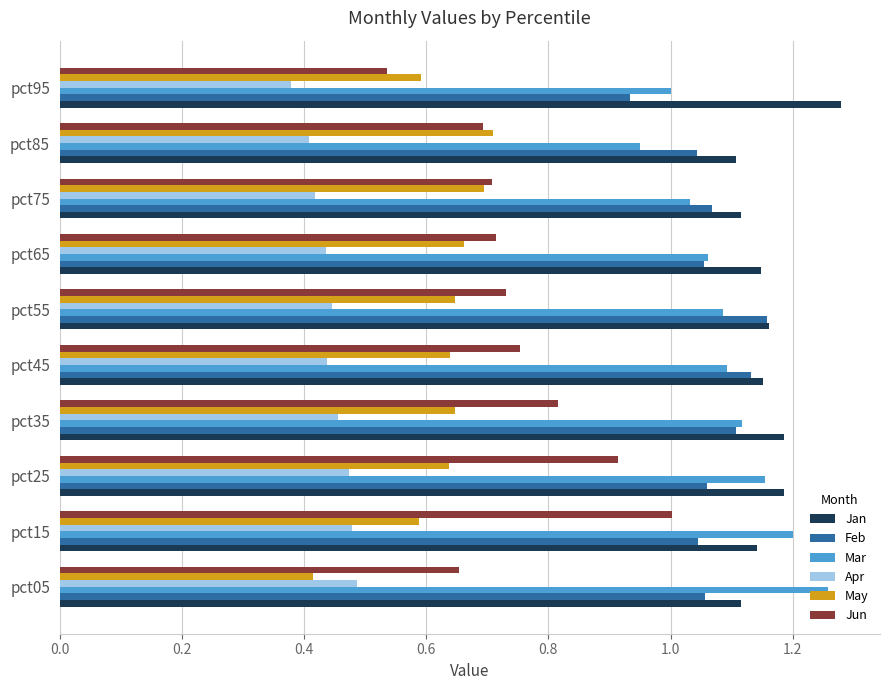

Which series has the widest spread of values?

Jun